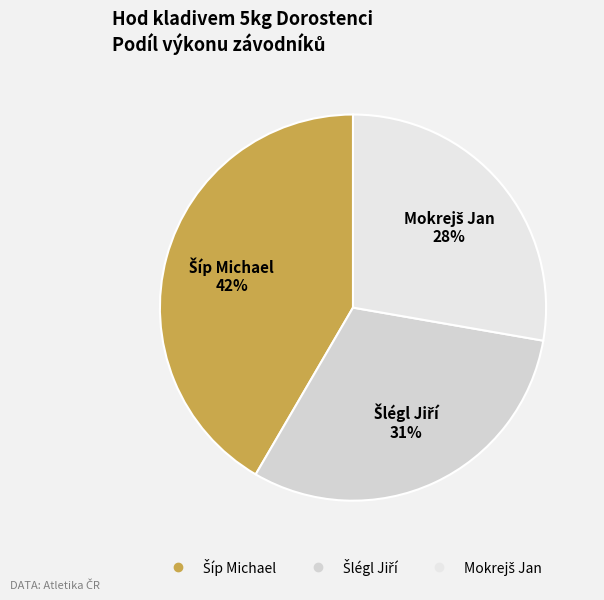

Is there any slice that represents more than half of the pie?

No